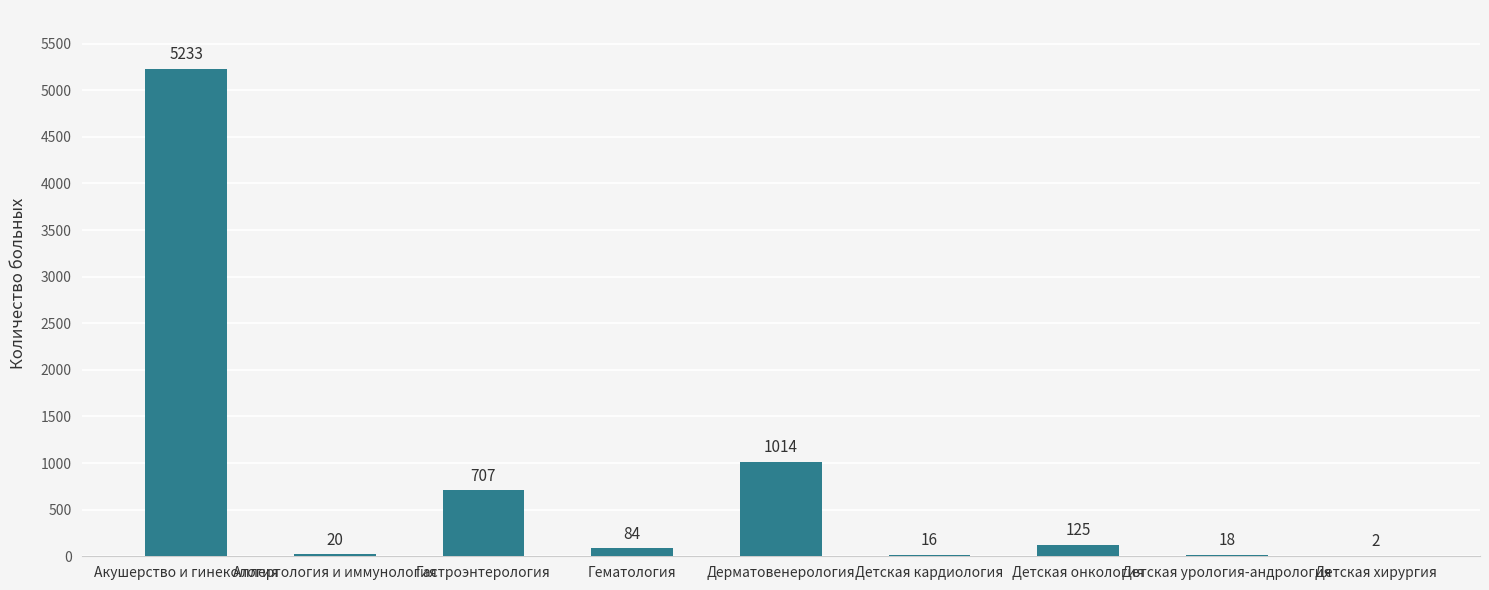

The value at Гастроэнтерология is 707. True or false?

True